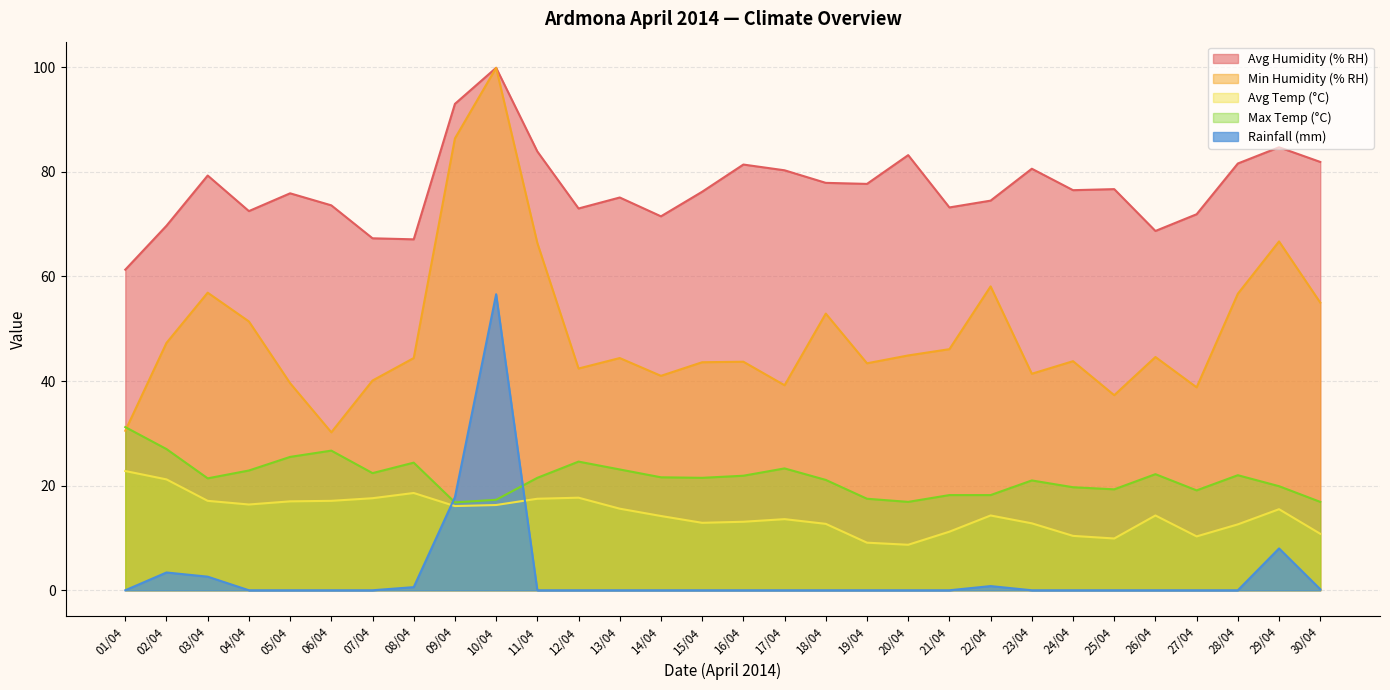

What is the label of the 1st point from the left?

01/04